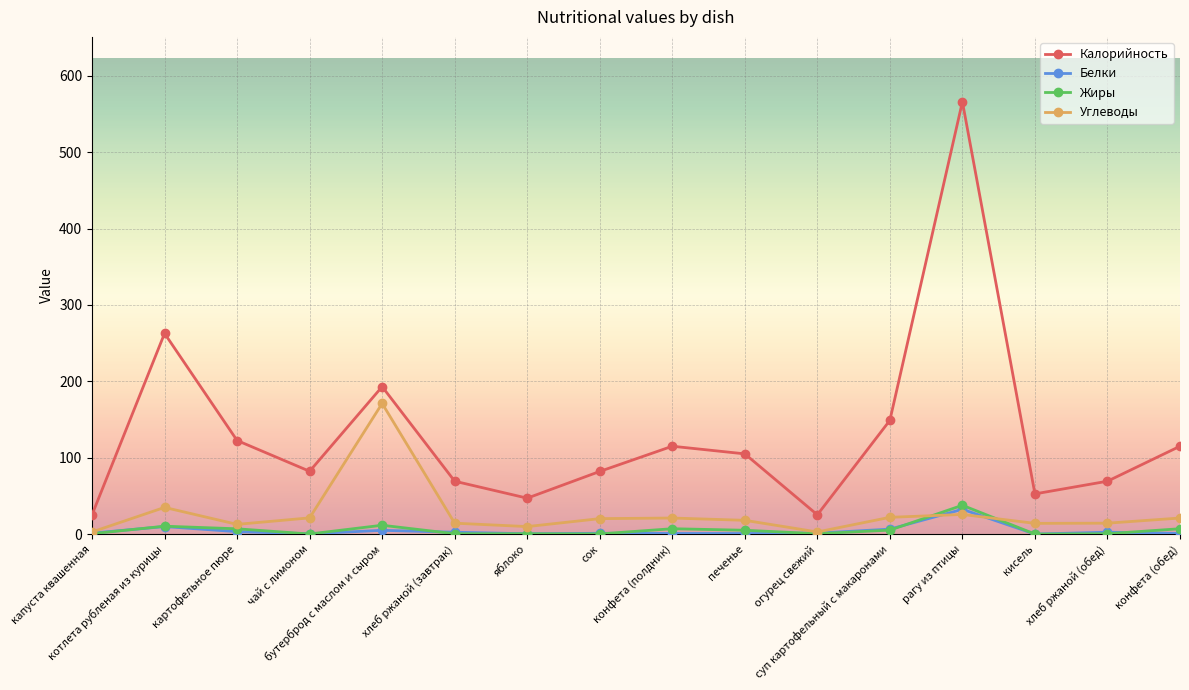

What is the maximum value for Калорийность?

566.0